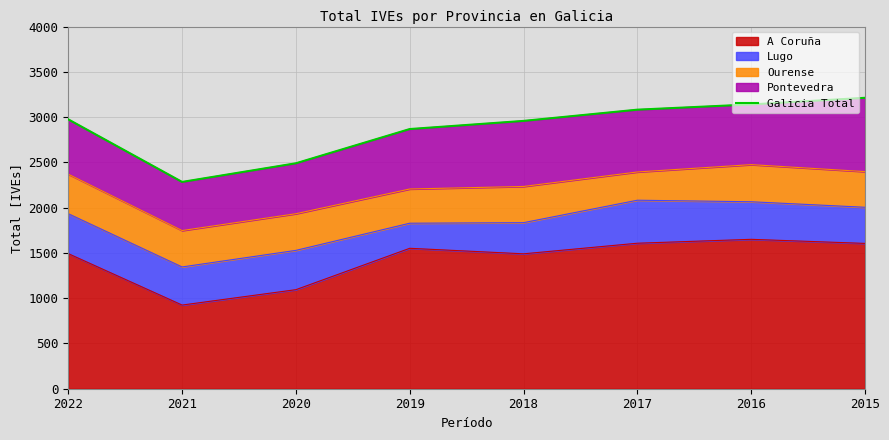

Reading left to right, list all the values displayed in this chart.

2022=2975	2021=2284	2020=2490	2019=2868	2018=2958	2017=3082	2016=3140	2015=3213